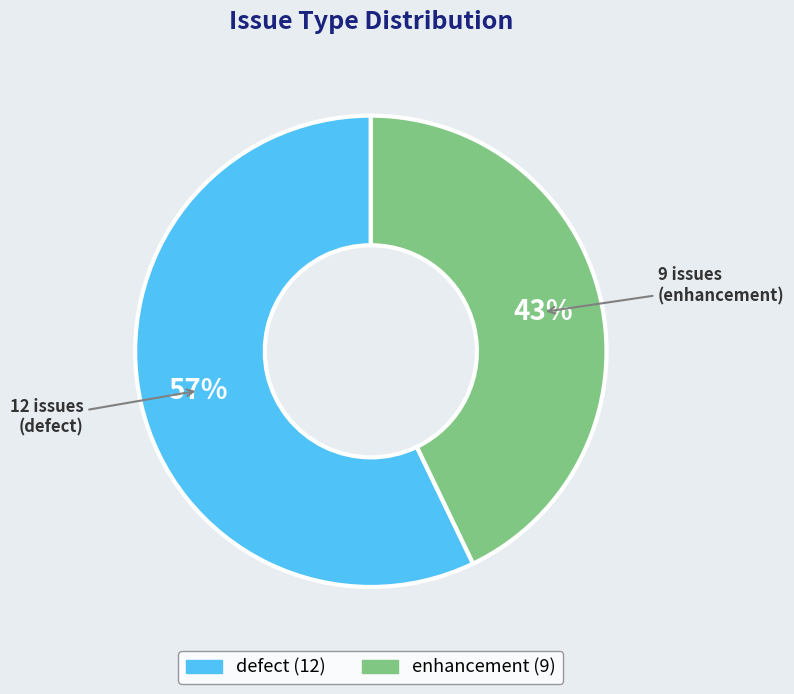

To the nearest percent, what is the difference between the largest and smallest slice percentages?

14%